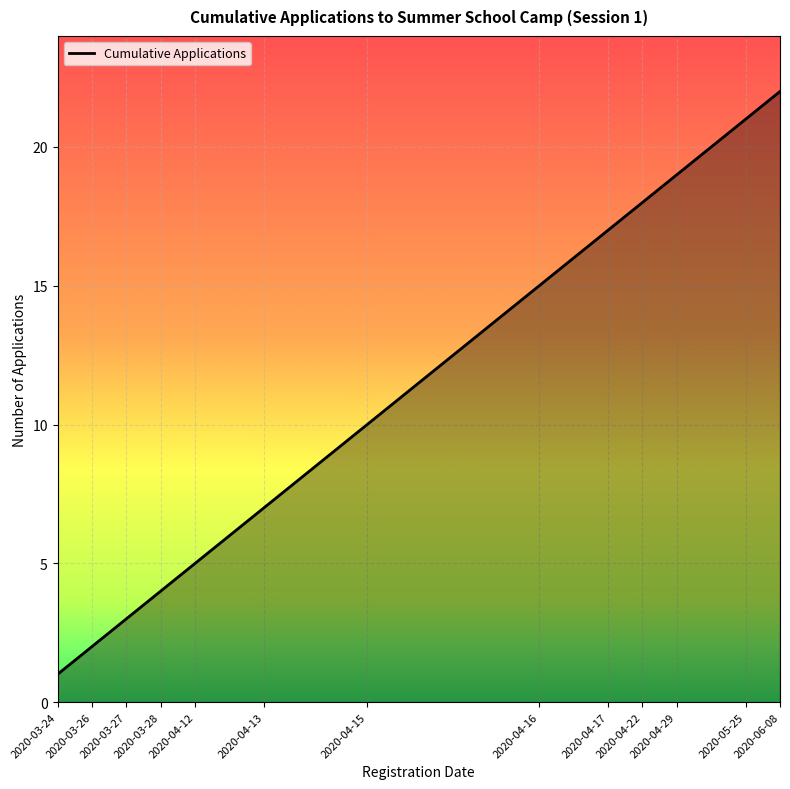

What is the greatest value displayed?

22